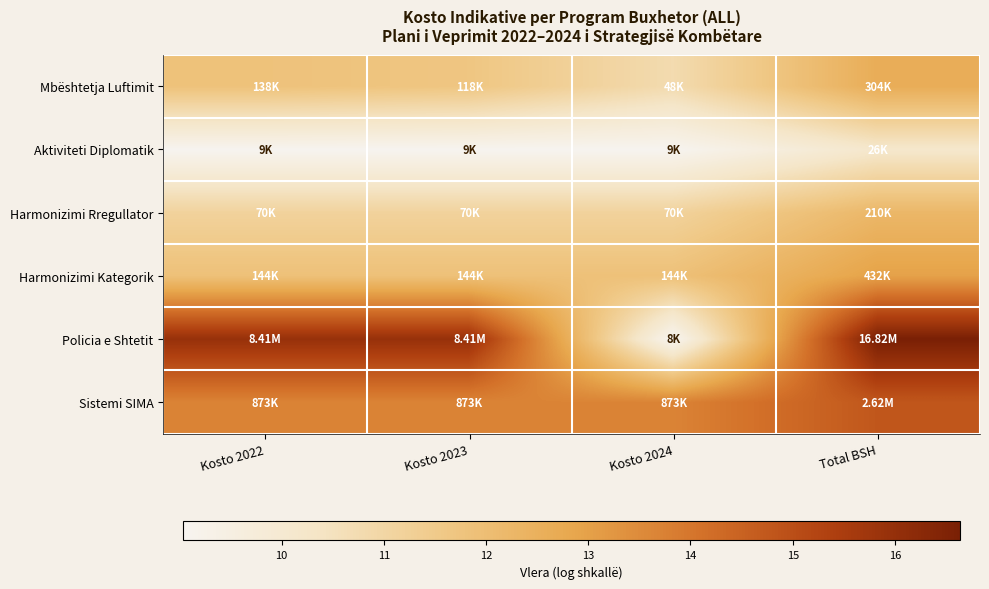

Rank the series at Kosto 2022 from highest to lowest value.

Policia e Shtetit, Sistemi SIMA, Harmonizimi Kategorik, Mbështetja Luftimit, Harmonizimi Rregullator, Aktiviteti Diplomatik